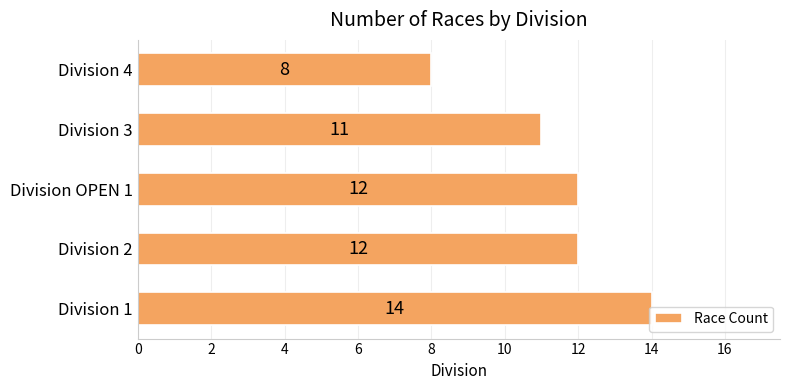

The chart shows a value of 8 at Division OPEN 1. True or false?

False